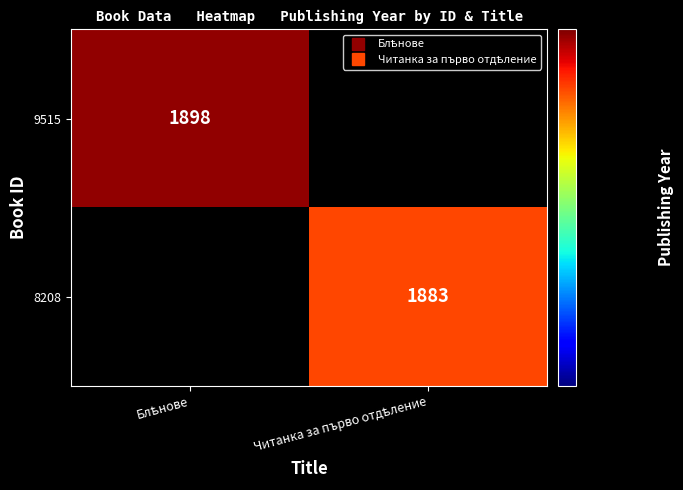

Which category has the lowest value across all series?

Читанка за първо отдѣление